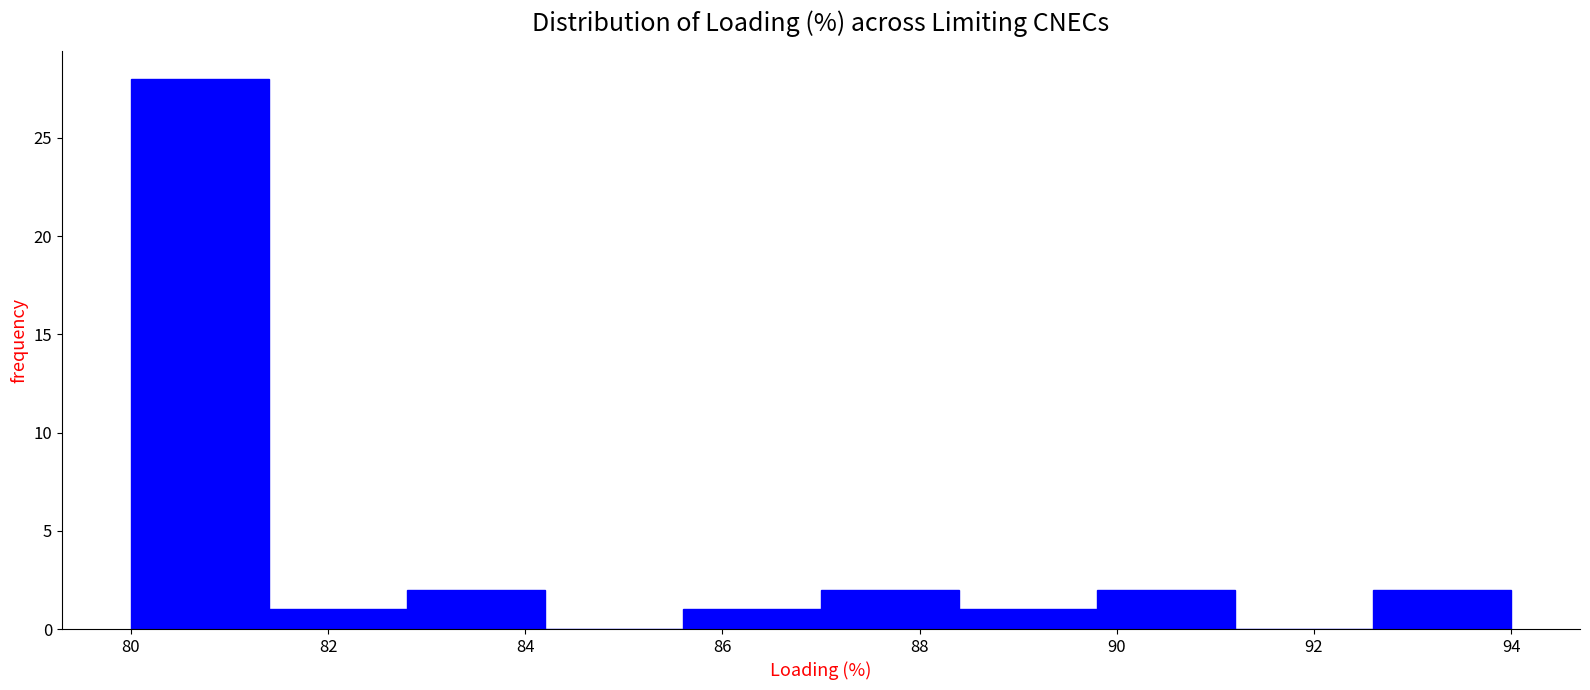

Reading left to right, transcribe this chart: for each bar, give the range it covers on the x-axis and its height. The values are not printed on the chart, so give them approximately, as read against the axis.

80.0 to 81.4: 28
81.4 to 82.8: 1
82.8 to 84.2: 2
84.2 to 85.6: 0
85.6 to 87.0: 1
87.0 to 88.4: 2
88.4 to 89.8: 1
89.8 to 91.2: 2
91.2 to 92.6: 0
92.6 to 94.0: 2